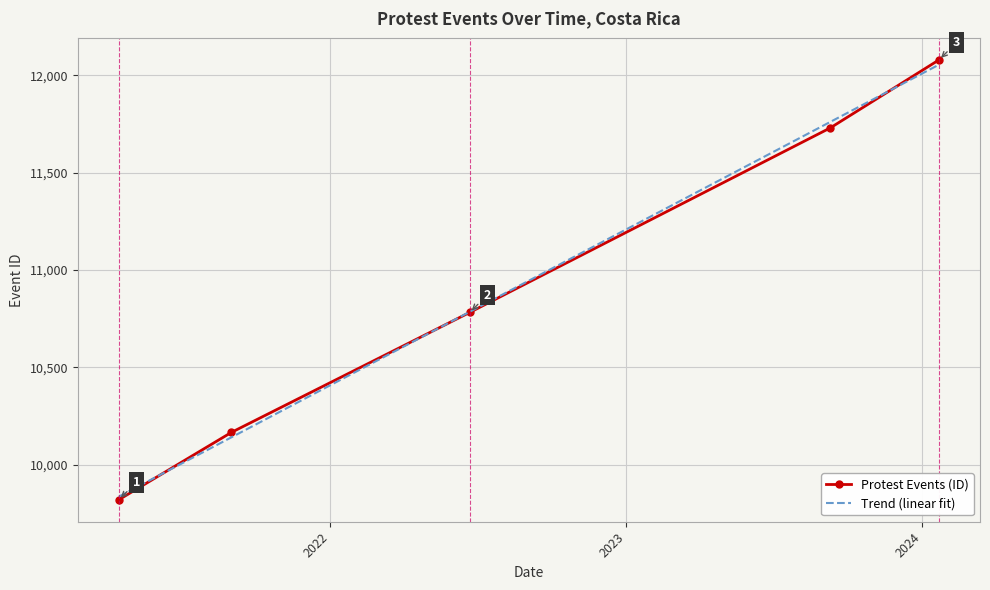

What is the label of the 4th point from the left?

2023-09-10